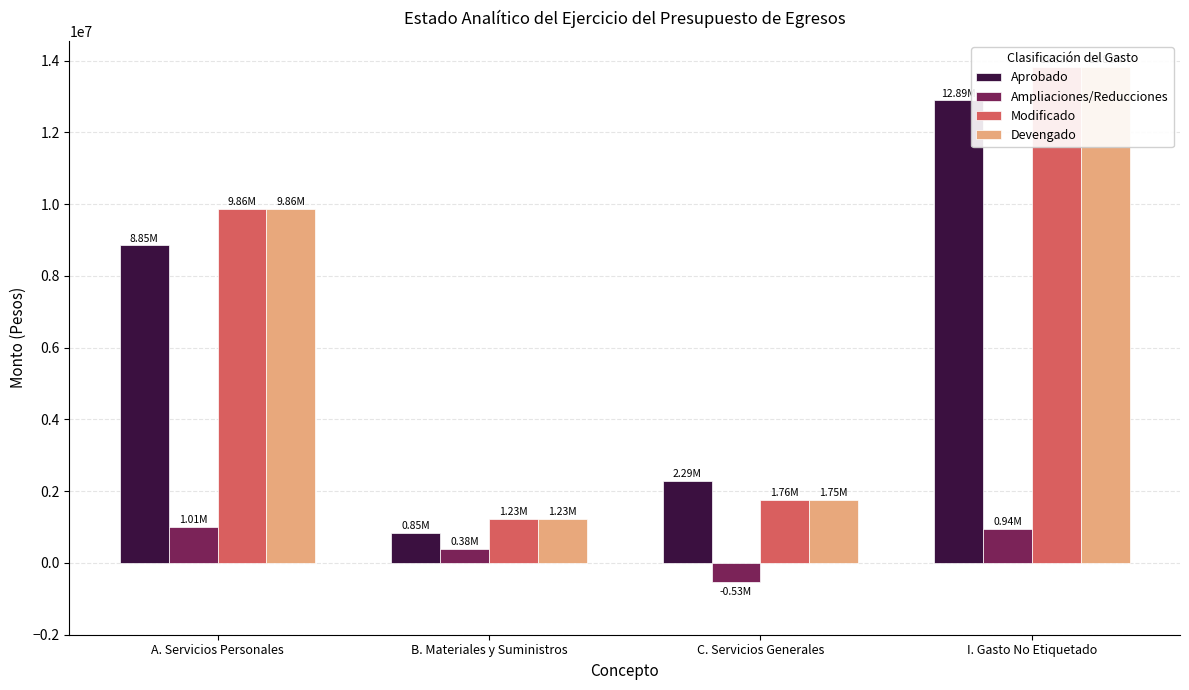

Is it true that Modificado equals 261123 at B. Materiales y Suministros?

False